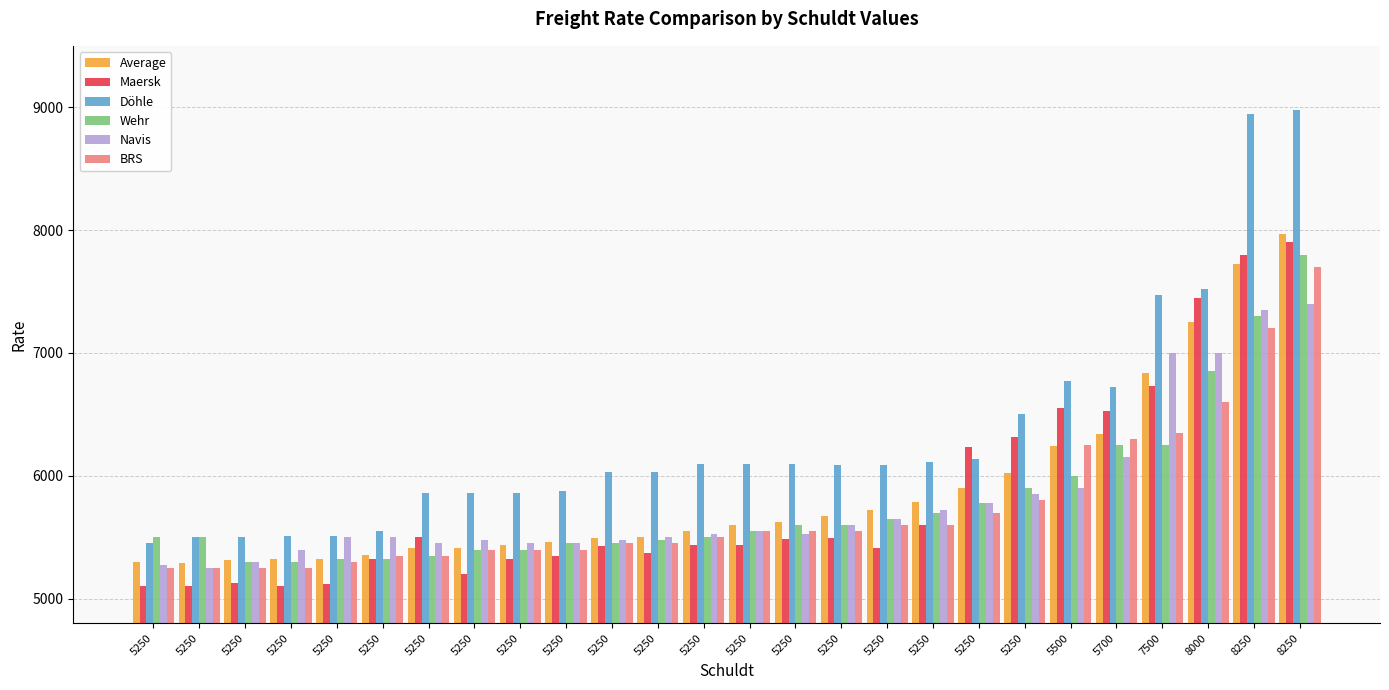

Which category has the highest value in the Döhle series?

8250